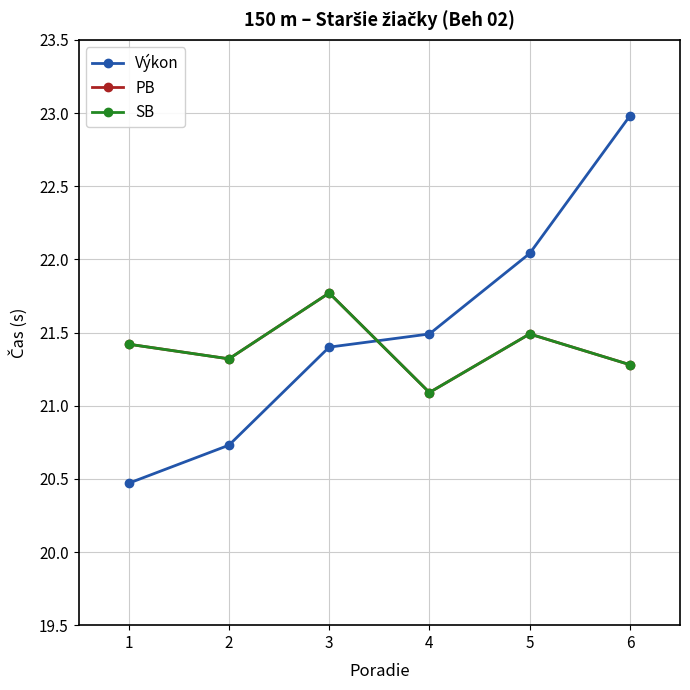

How many lines are shown in the chart?

3